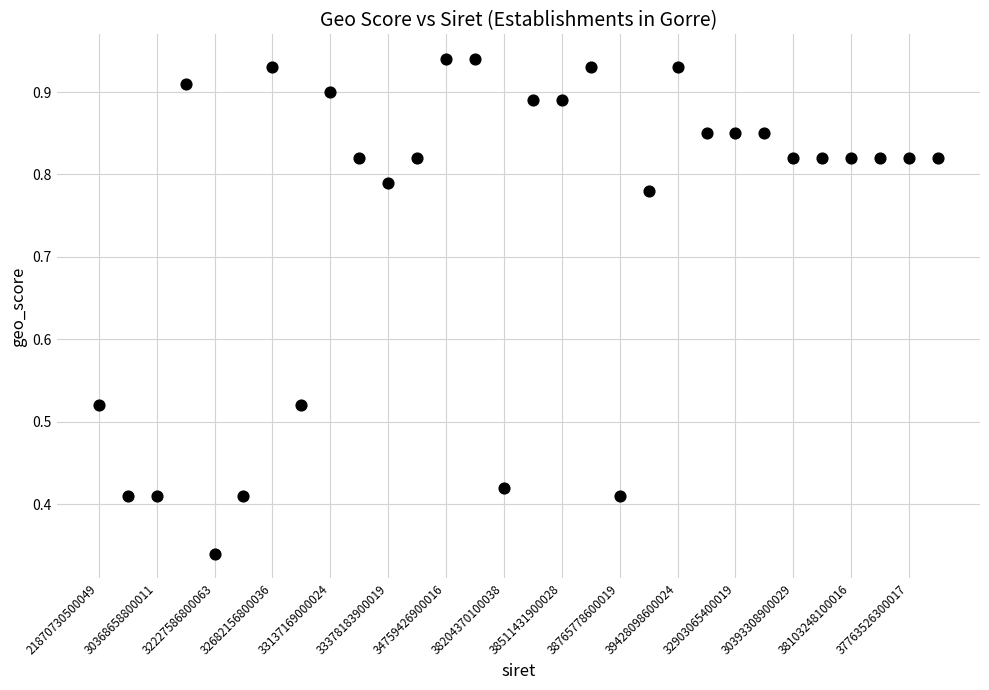

What is the range of Y values (max minus min)?

0.6